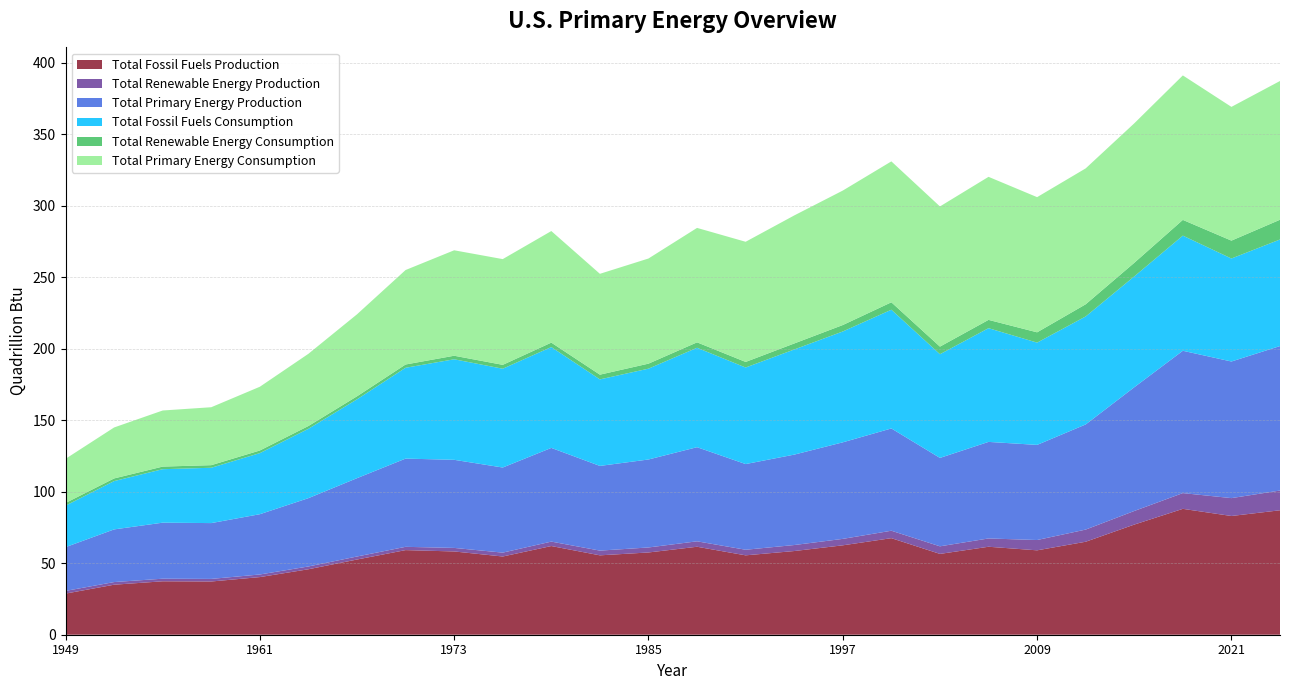

Reading right to left, what are all the values shown in this chart?

Total Fossil Fuels Production: 87.0	83.0	88.0	77.0	65.0	59.0	61.5	56.5	67.5	62.5	58.5	55.5	61.5	57.5	55.5	62.0	54.7	58.2	59.2	52.6	45.8	40.3	37.2	37.3	35.0	28.7
Total Renewable Energy Production: 13.8	12.5	11.0	9.5	8.5	7.2	5.8	5.3	5.2	4.5	4.2	3.9	3.8	3.5	3.3	3.1	2.7	2.5	2.3	2.1	2.0	1.8	1.8	1.8	1.8	1.9
Total Primary Energy Production: 101.0	95.5	99.5	86.5	73.5	66.5	67.5	61.8	71.5	67.5	63.2	59.9	65.8	61.5	59.2	65.5	59.5	61.6	61.7	54.8	47.8	42.1	39.0	39.2	36.8	30.6
Total Fossil Fuels Consumption: 74.5	72.0	80.5	77.5	75.5	71.5	79.5	72.5	83.0	77.5	73.5	67.5	69.5	63.5	60.5	70.5	69.1	70.3	63.5	55.1	48.5	42.7	38.7	37.4	33.8	29.0
Total Renewable Energy Consumption: 13.8	12.5	11.0	9.5	8.5	7.2	5.8	5.3	5.2	4.5	4.2	3.9	3.8	3.5	3.3	3.1	2.7	2.5	2.3	2.1	2.0	1.8	1.8	1.8	1.8	1.9
Total Primary Energy Consumption: 97.0	93.5	101.0	97.5	95.0	94.5	100.0	98.0	98.5	94.0	89.5	84.0	80.0	73.5	70.5	78.0	73.9	73.7	66.0	57.3	50.5	44.6	40.5	39.2	35.6	30.9